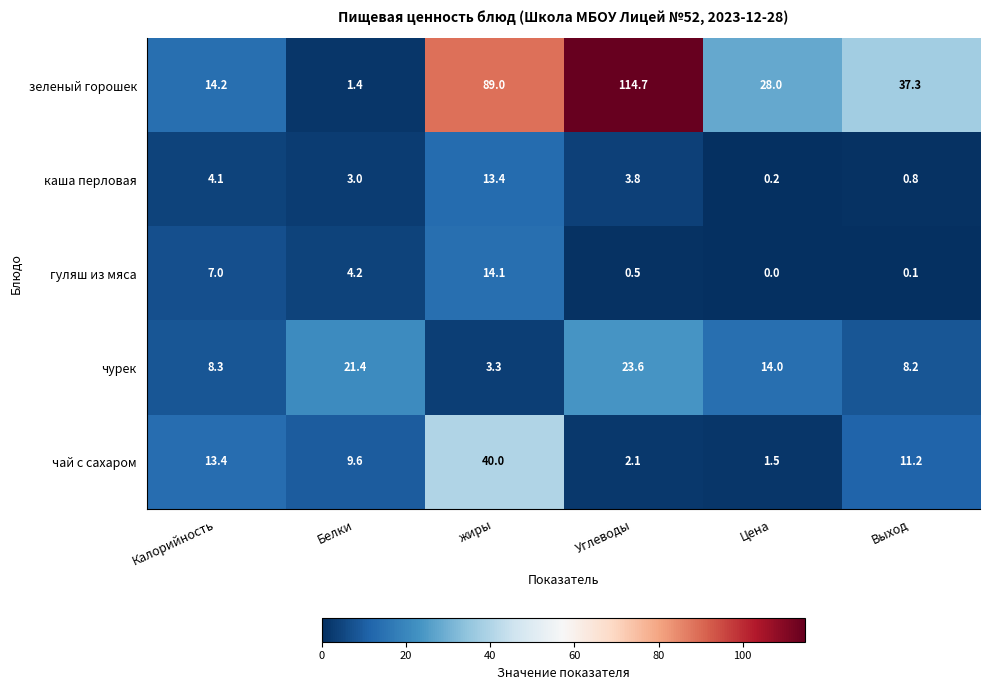

Reading right to left, what are all the values shown in this chart?

зеленый горошек: Выход=37.3	Цена=28.0	Углеводы=114.7	жиры=89.0	Белки=1.4	Калорийность=14.2
каша перловая: Выход=0.8	Цена=0.2	Углеводы=3.8	жиры=13.4	Белки=3.0	Калорийность=4.1
гуляш из мяса: Выход=0.1	Цена=0.0	Углеводы=0.5	жиры=14.1	Белки=4.2	Калорийность=7.0
чурек: Выход=8.2	Цена=14.0	Углеводы=23.6	жиры=3.3	Белки=21.4	Калорийность=8.3
чай с сахаром: Выход=11.2	Цена=1.5	Углеводы=2.1	жиры=40.0	Белки=9.6	Калорийность=13.4